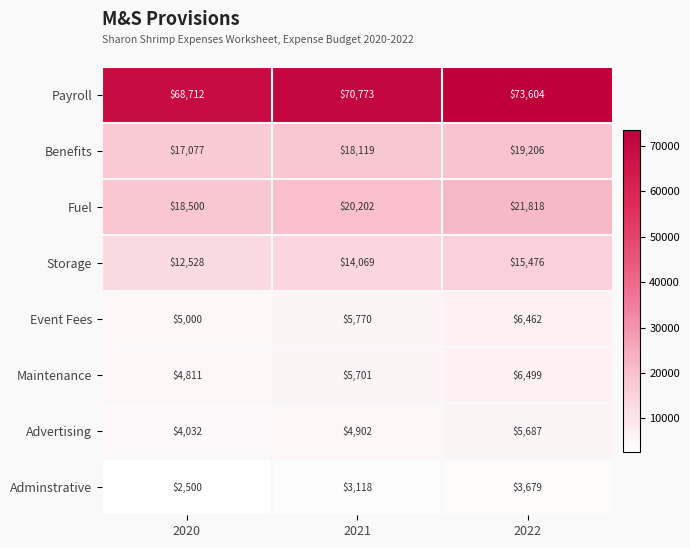

Which series has the largest total across all categories?

Payroll